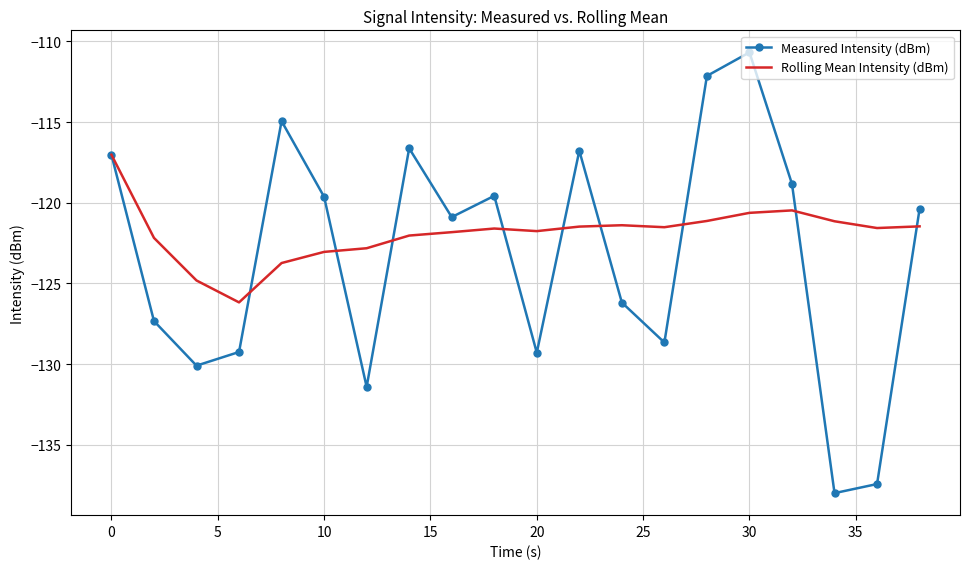

Which series has the largest total across all categories?

Rolling Mean Intensity (dBm)